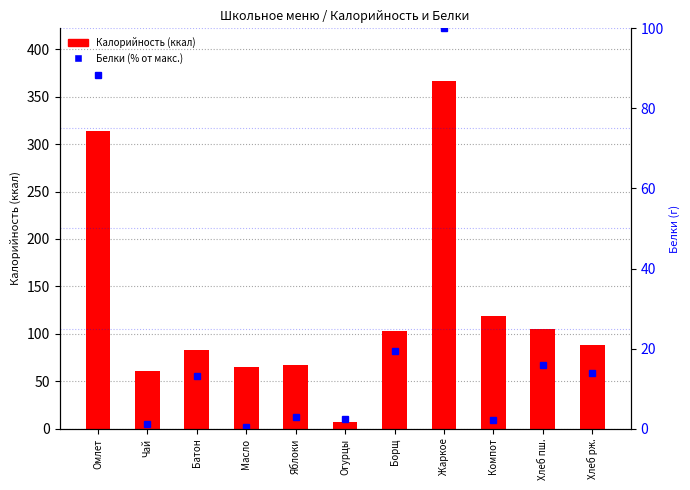

Which series has the widest spread of values?

Калорийность